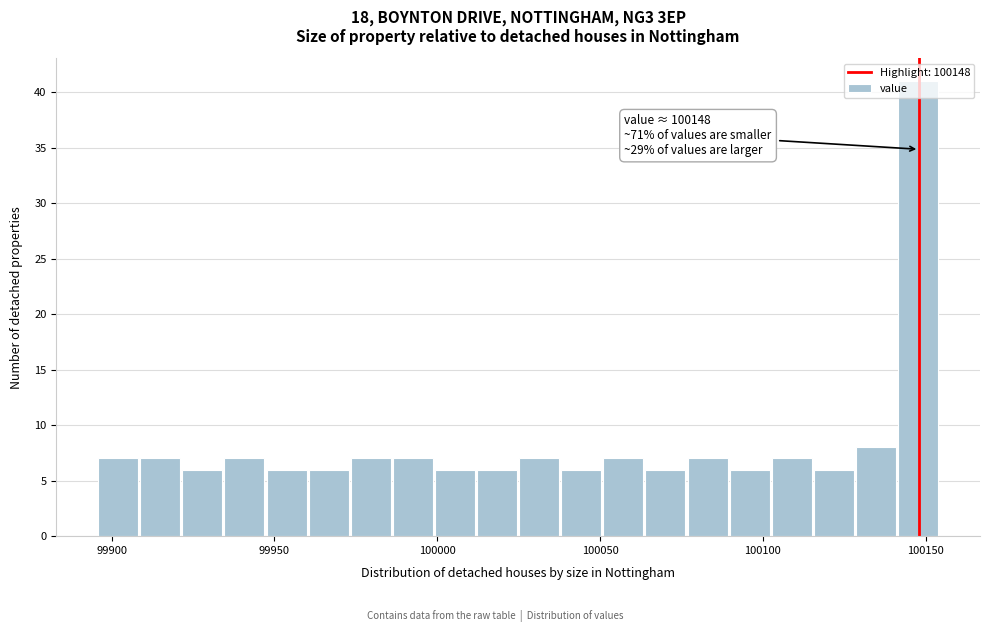

Read against the x-axis, roughly where is the centre of the tallest bar?

100150